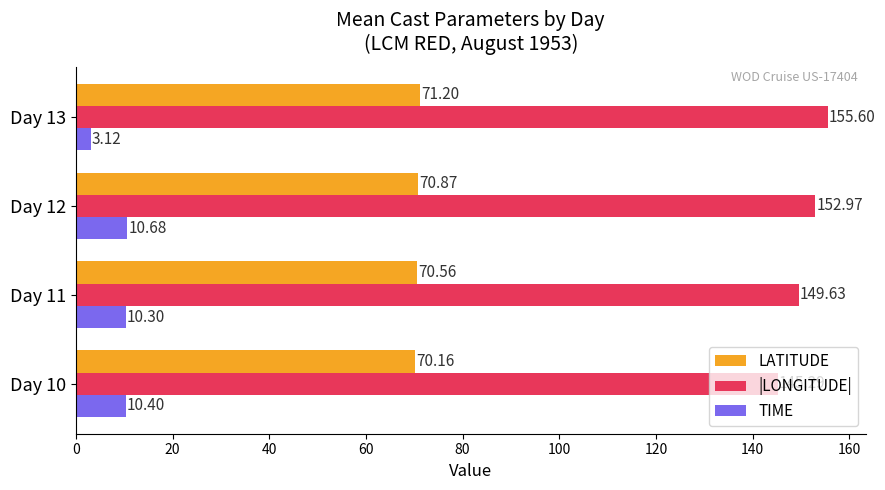

What are all the series names shown in the legend?

LATITUDE, |LONGITUDE|, TIME